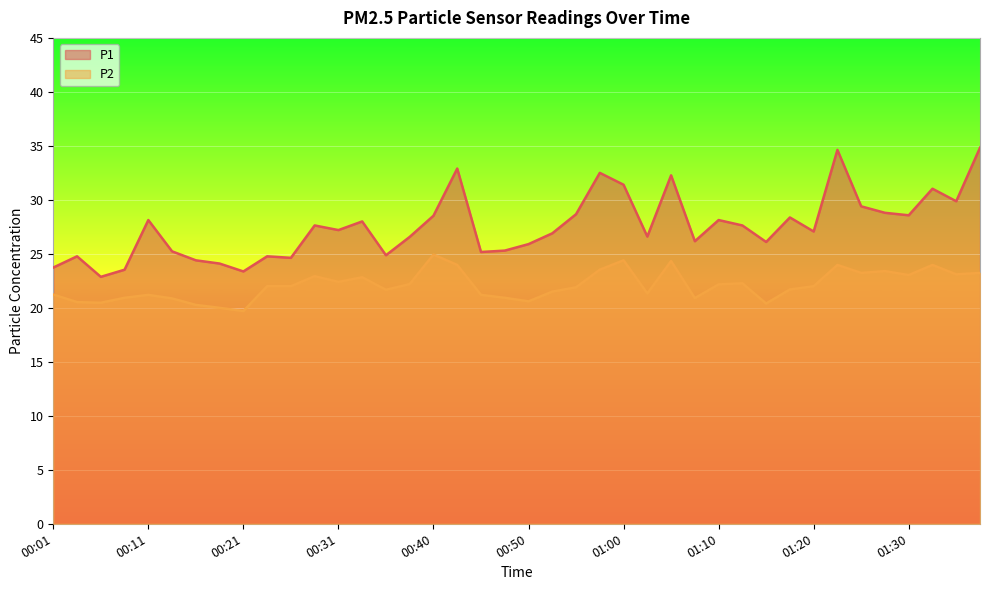

How many lines are shown in the chart?

2